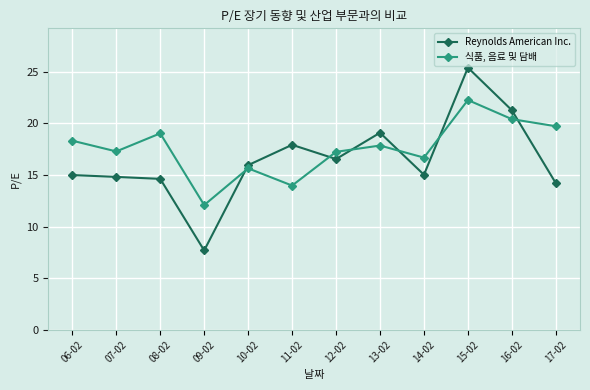

How many data points does each series have?

12